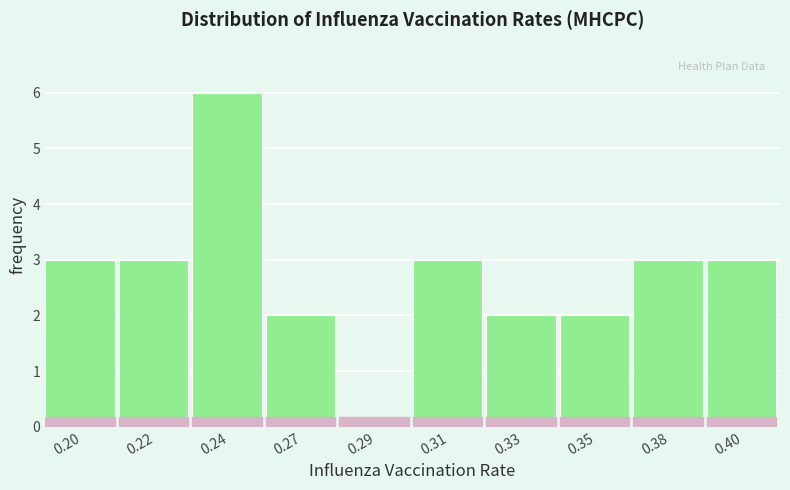

Reading left to right, what are all the values shown in this chart?

0.20=3	0.22=3	0.24=6	0.27=2	0.29=0	0.31=3	0.33=2	0.35=2	0.38=3	0.40=3